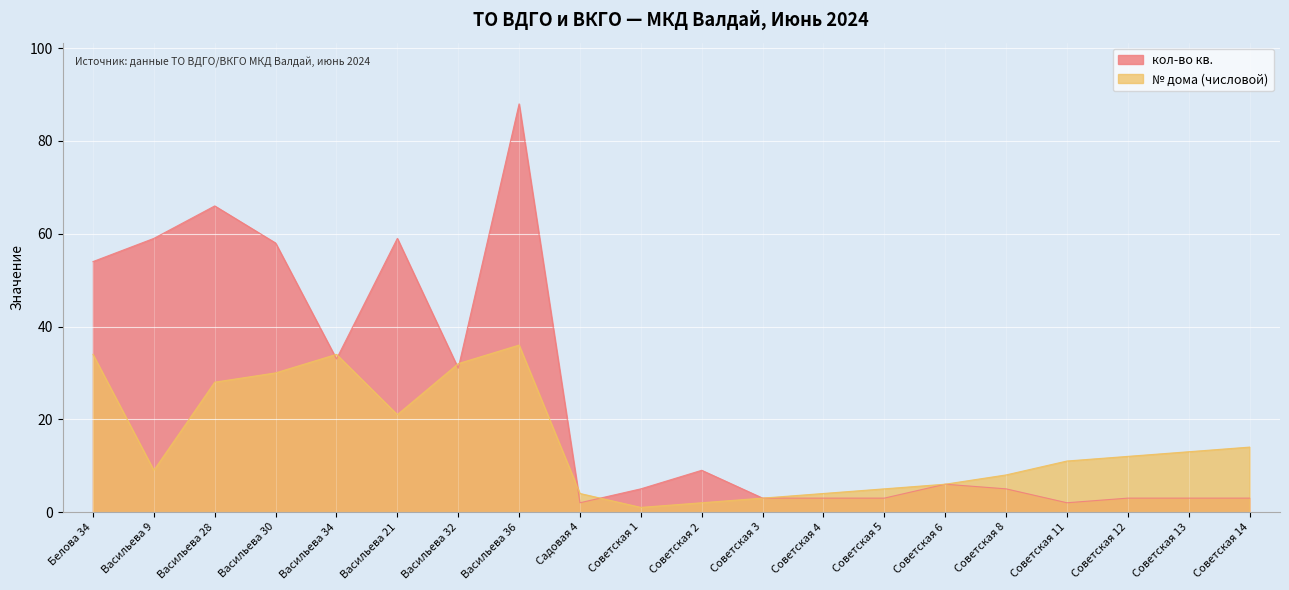

Which series changed the most between Садовая 4 and Советская 3?

кол-во кв.